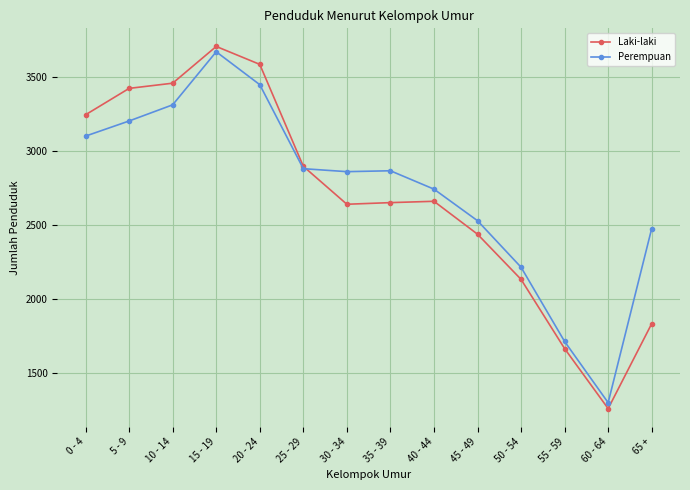

How many lines are shown in the chart?

2